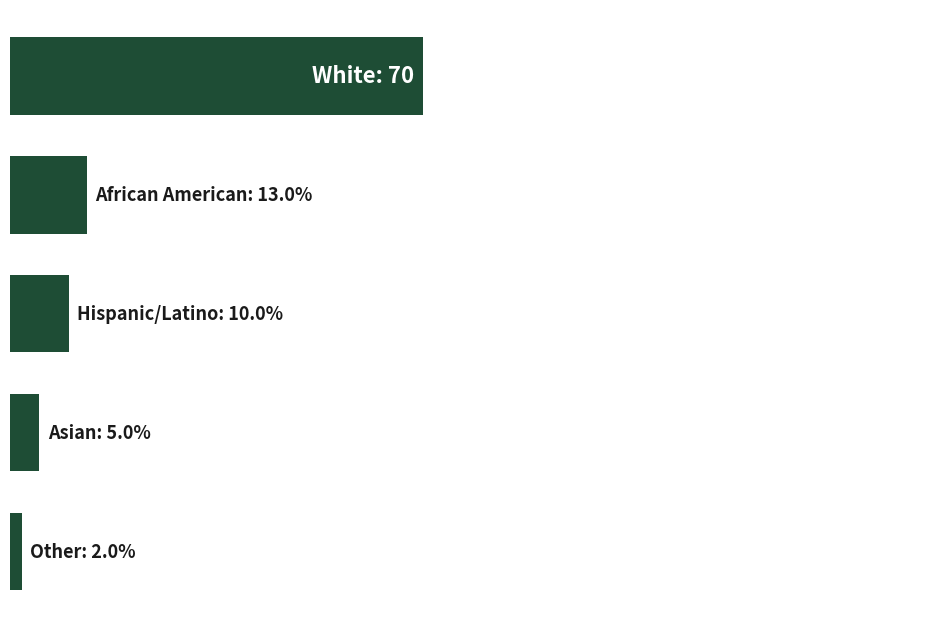

Rank the categories by value from lowest to highest.

4, 3, 2, 1, 0